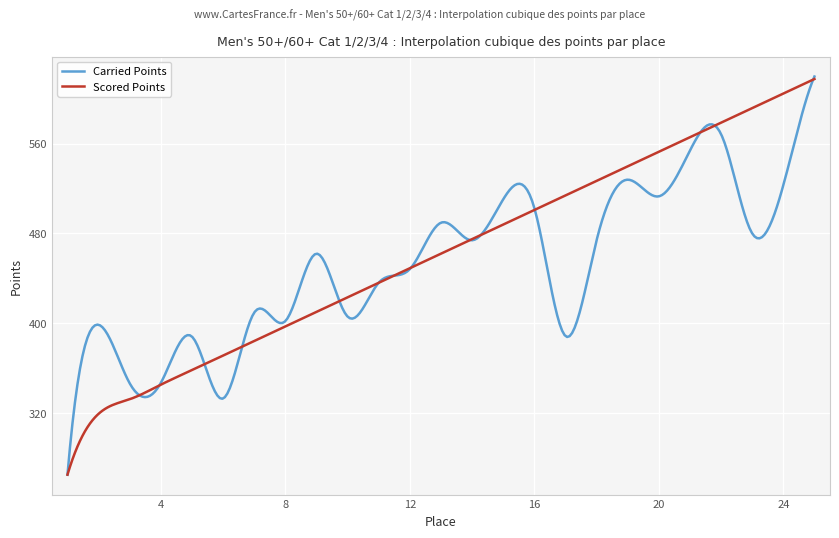

Which series has the largest total across all categories?

Scored Points